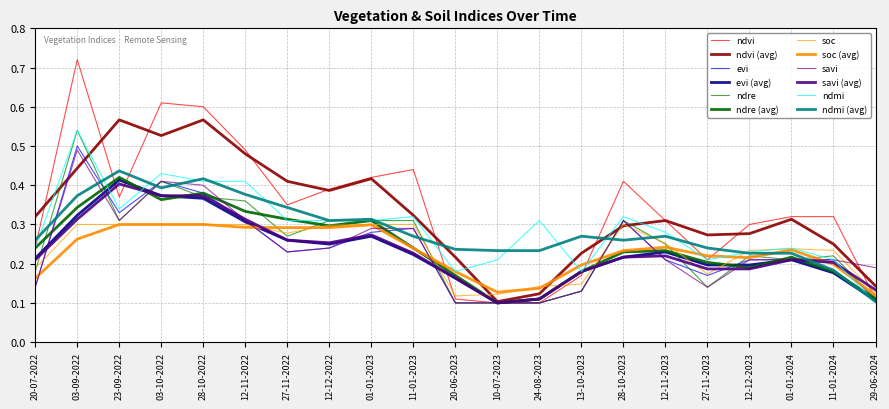

How many times do ndre and evi cross each other?

4